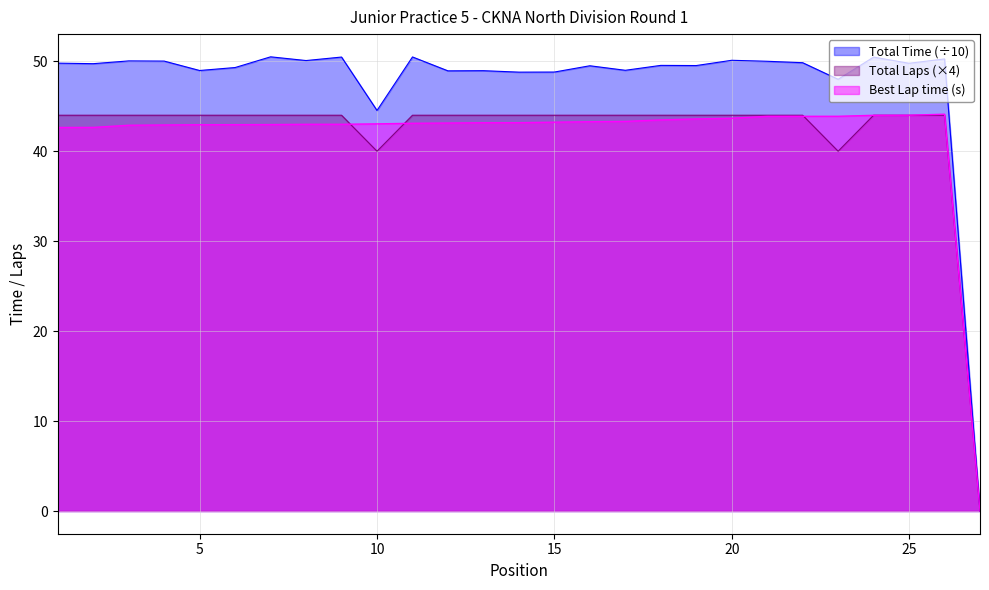

Which series has the widest spread of values?

Total Time (÷10)